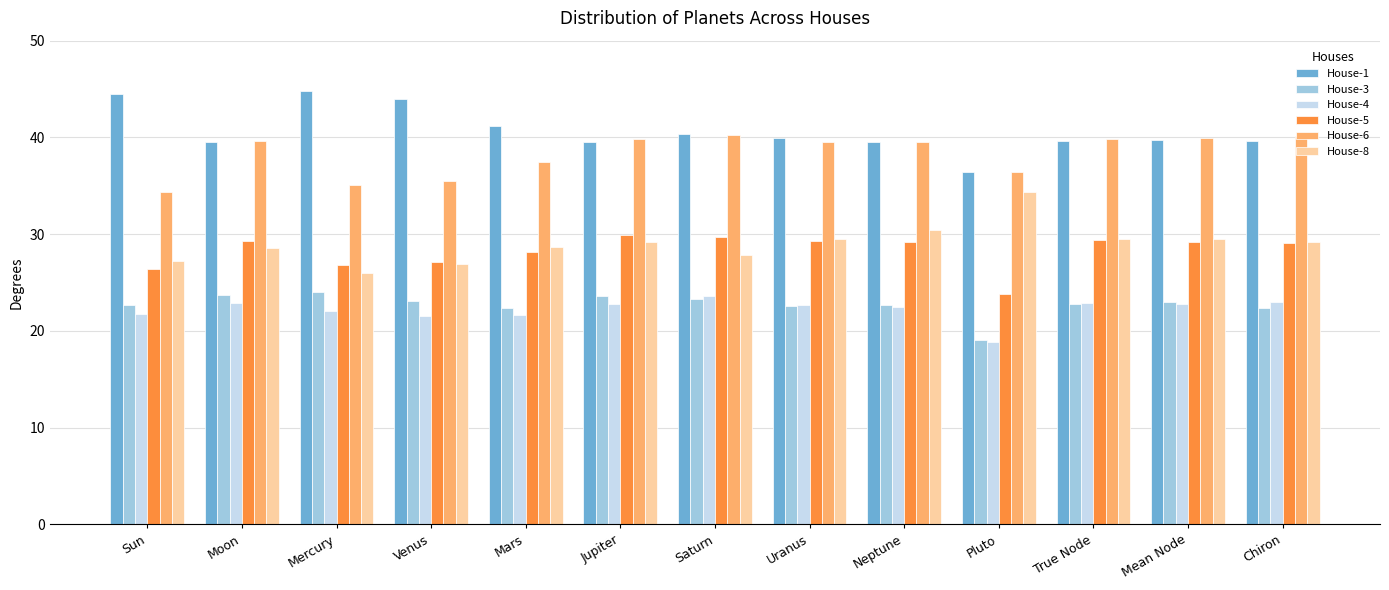

The value of House-4 at Mars is 21.7. True or false?

True